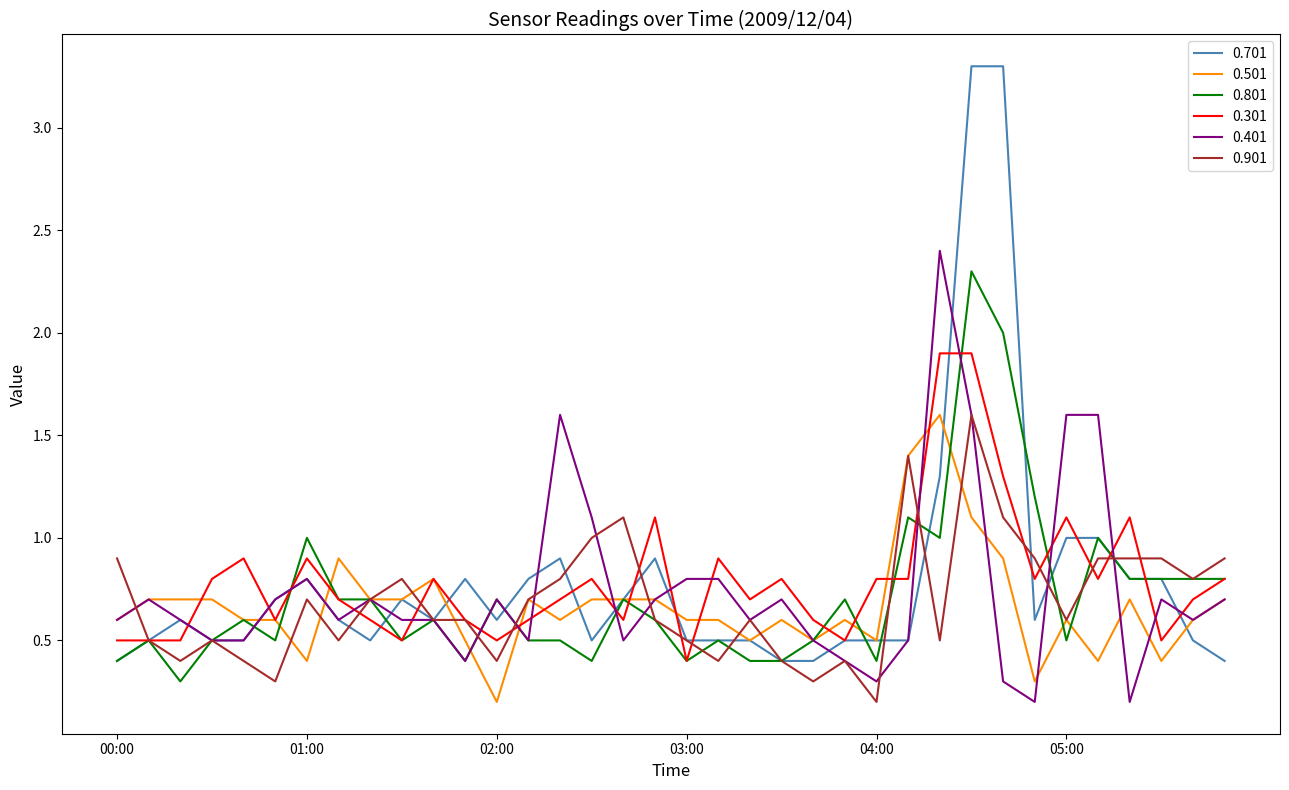

What is the maximum value for 0.701?

3.3